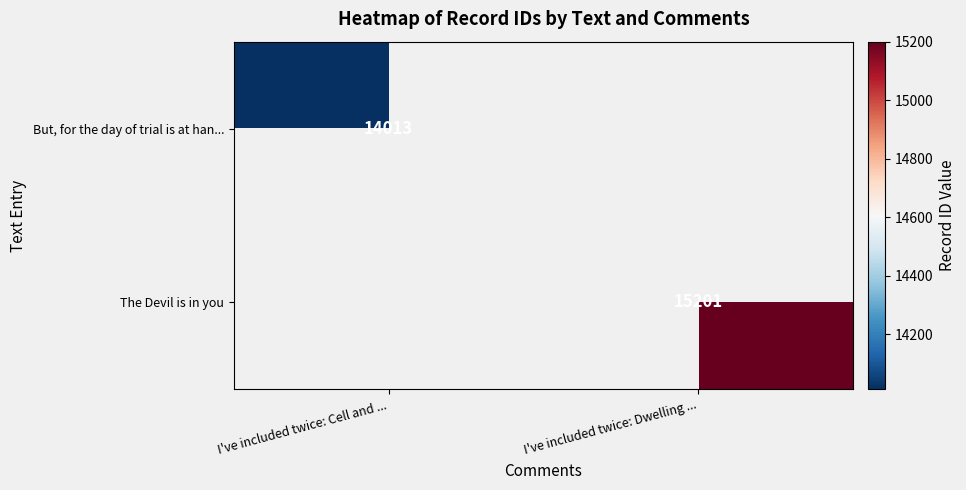

The value of The Devil is in you at I've included twice: Dwelling ... is 15201. True or false?

True